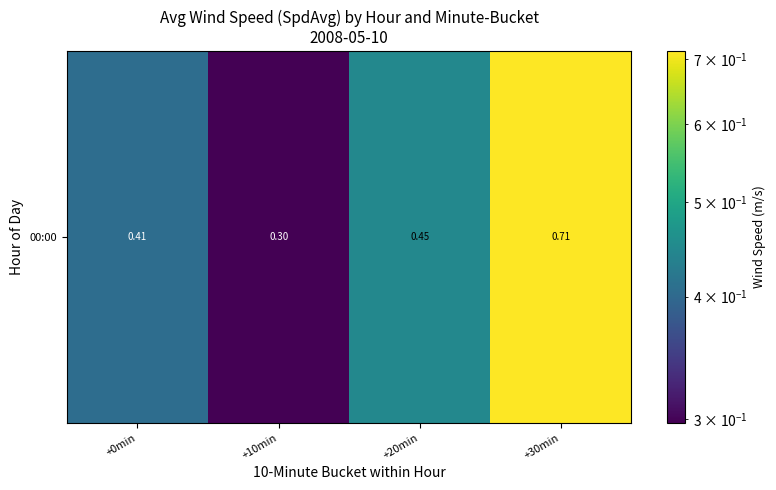

True or false: the data shows 0.3 at +10min.

True